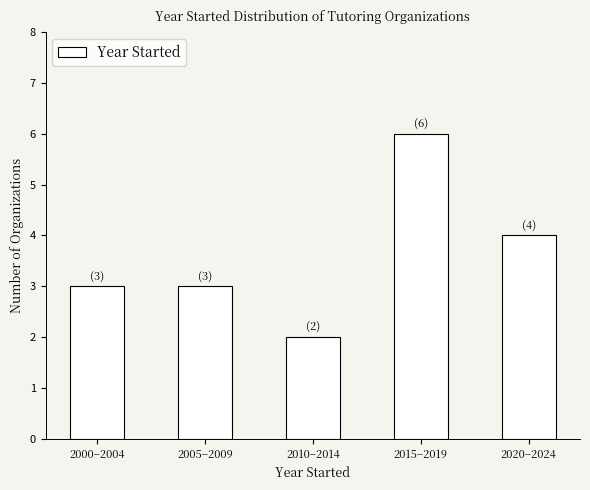

Reading right to left, what are all the values shown in this chart?

2020–2024=4	2015–2019=6	2010–2014=2	2005–2009=3	2000–2004=3